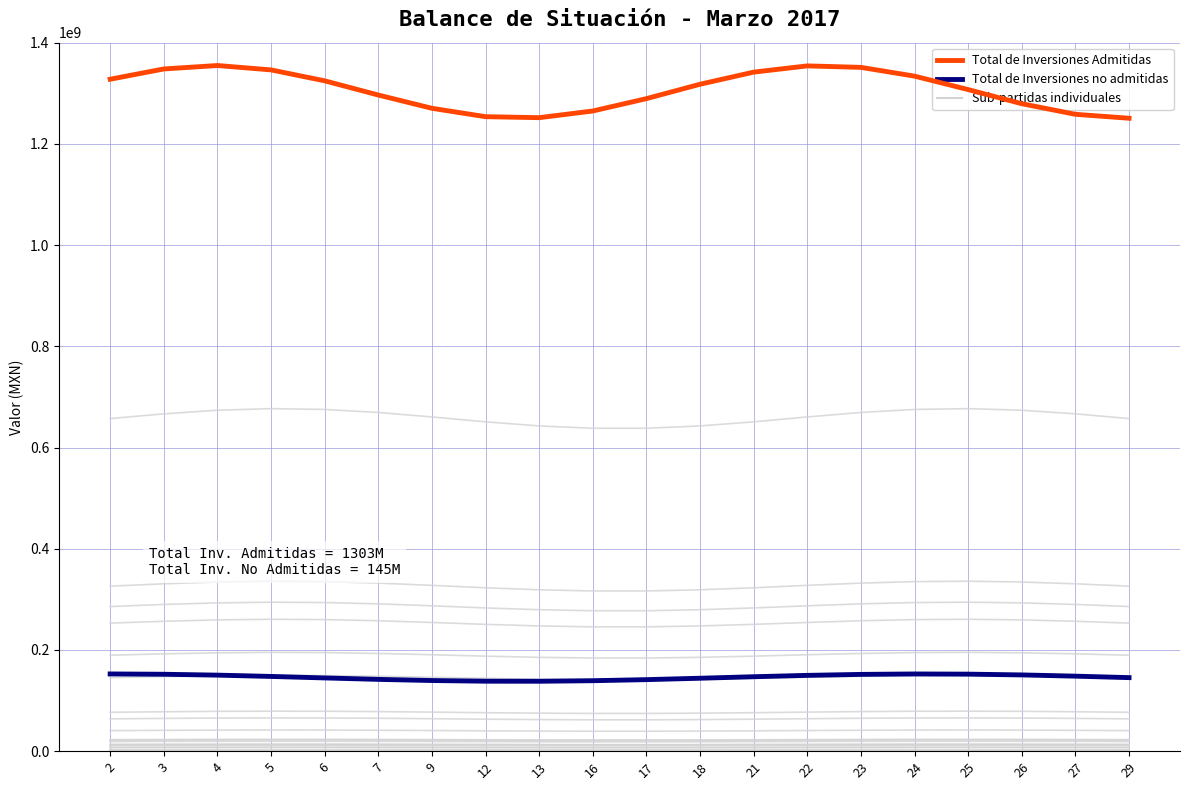

The value of Total de Inversiones Admitidas at 12 is 441250635.9. True or false?

False